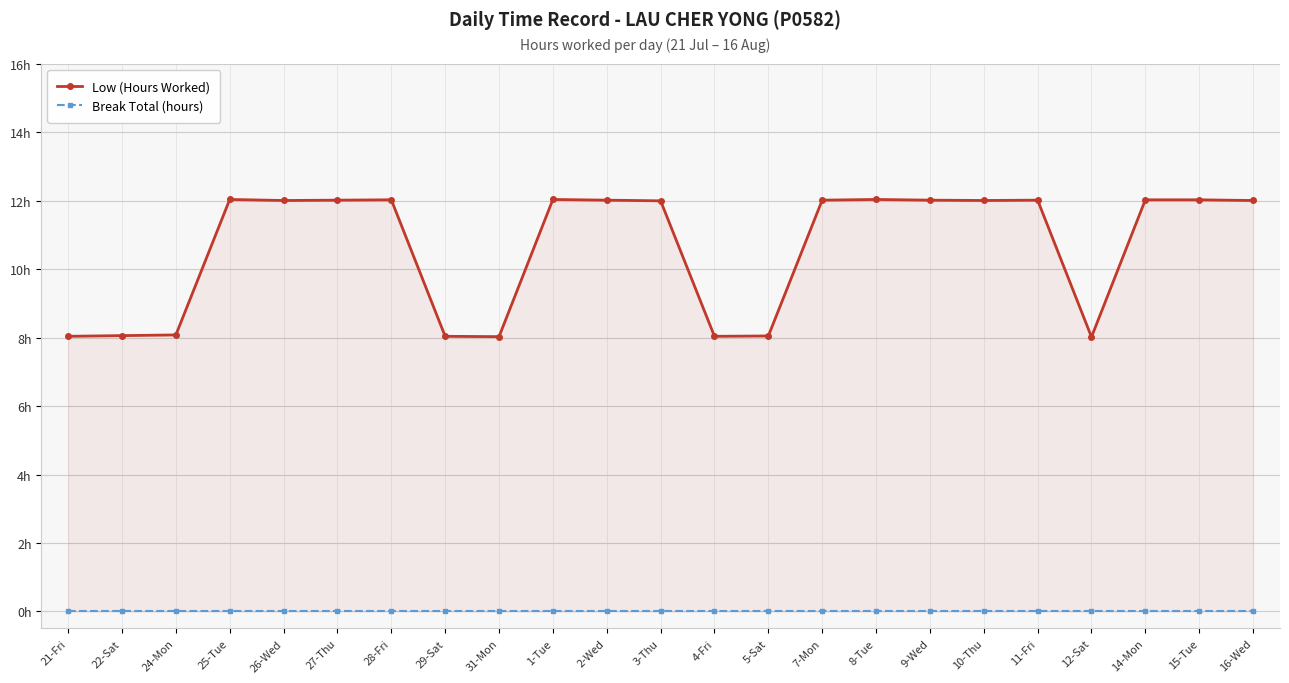

What is the difference between the highest and lowest values at 31-Mon?

8.0